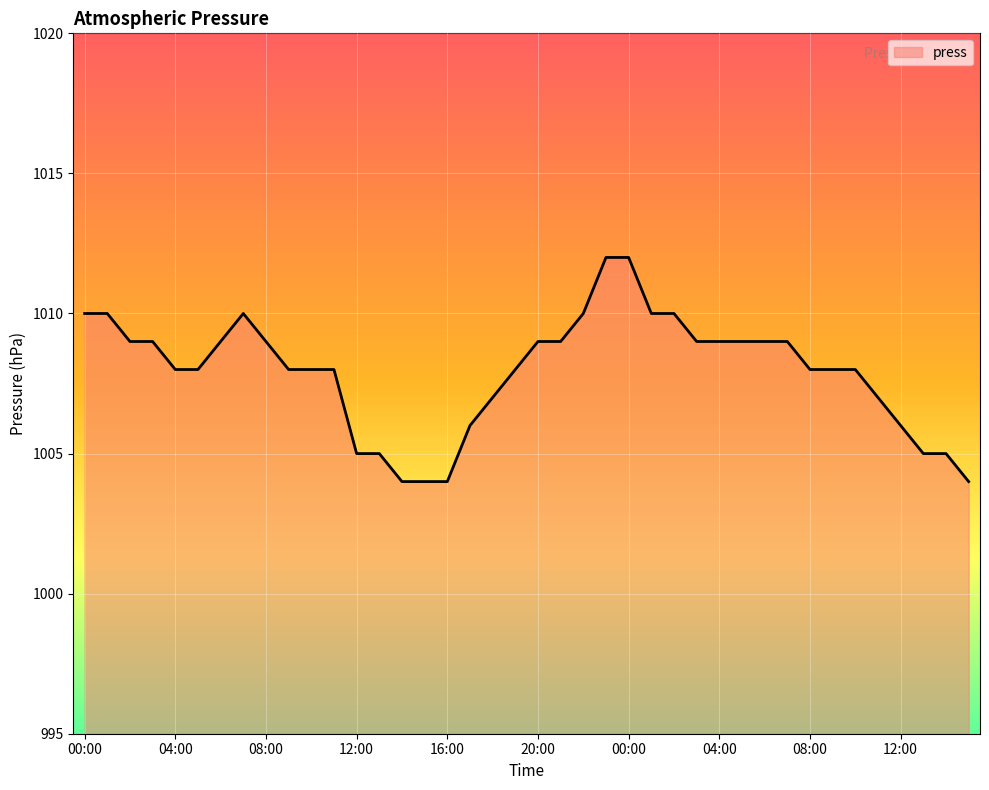

How many lines are shown in the chart?

1